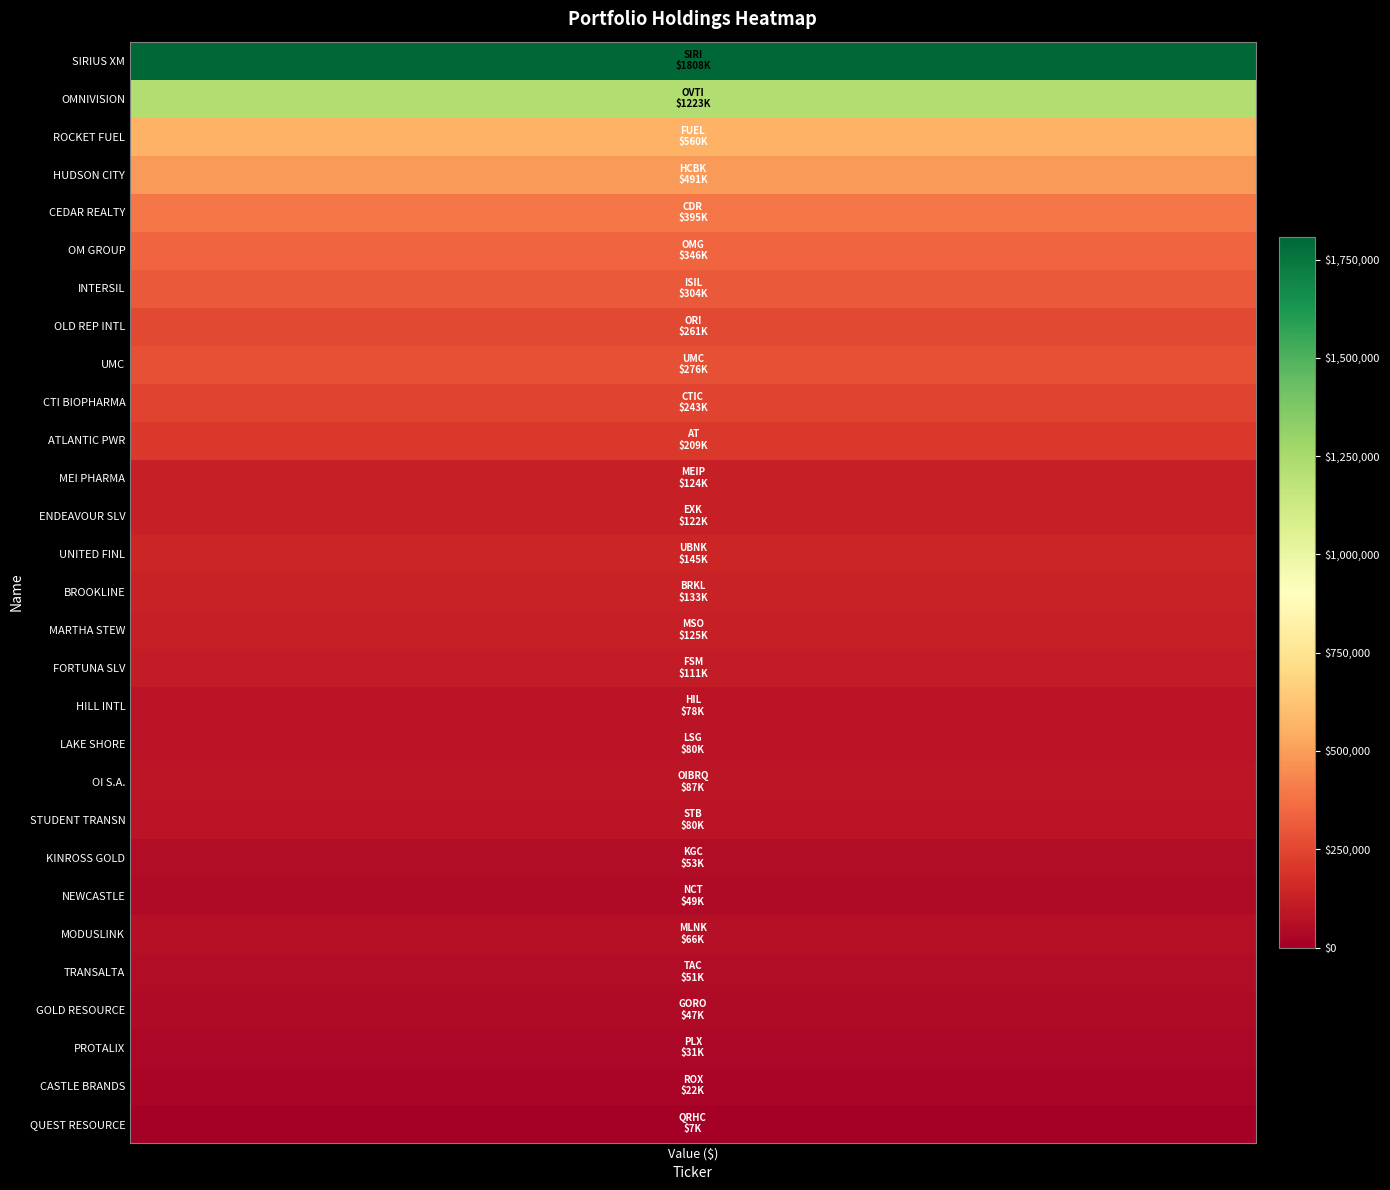

At which category does the chart reach its peak across all series?

values